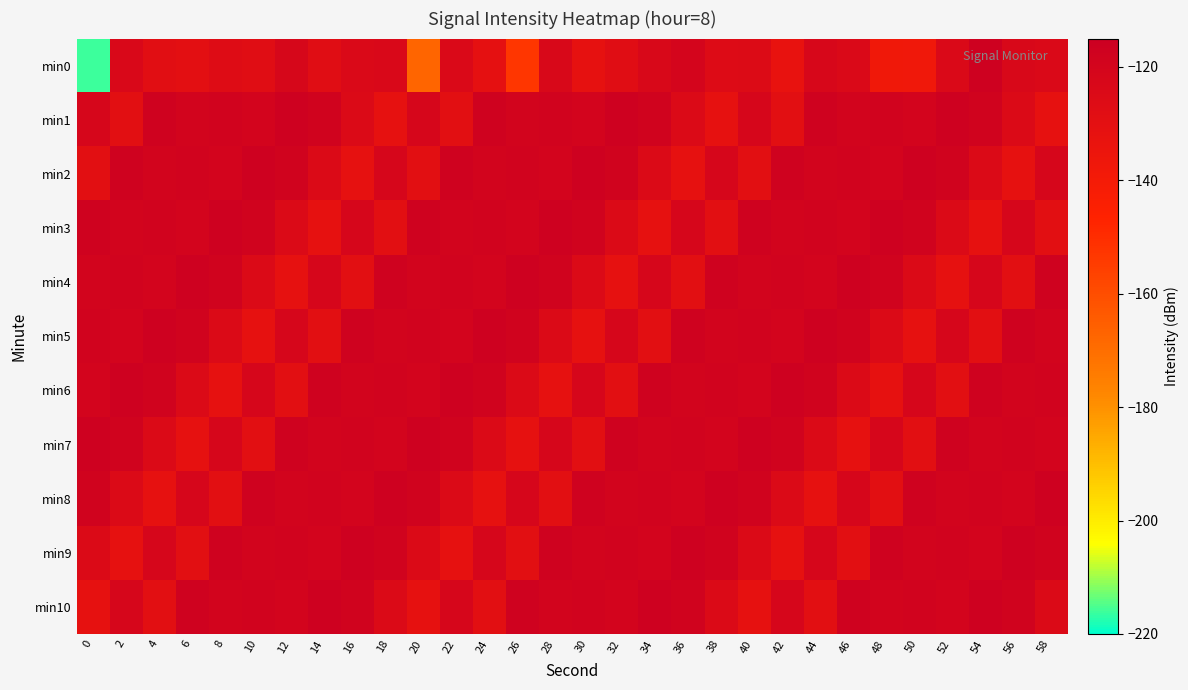

What is the minimum value shown in the chart?

-216.3